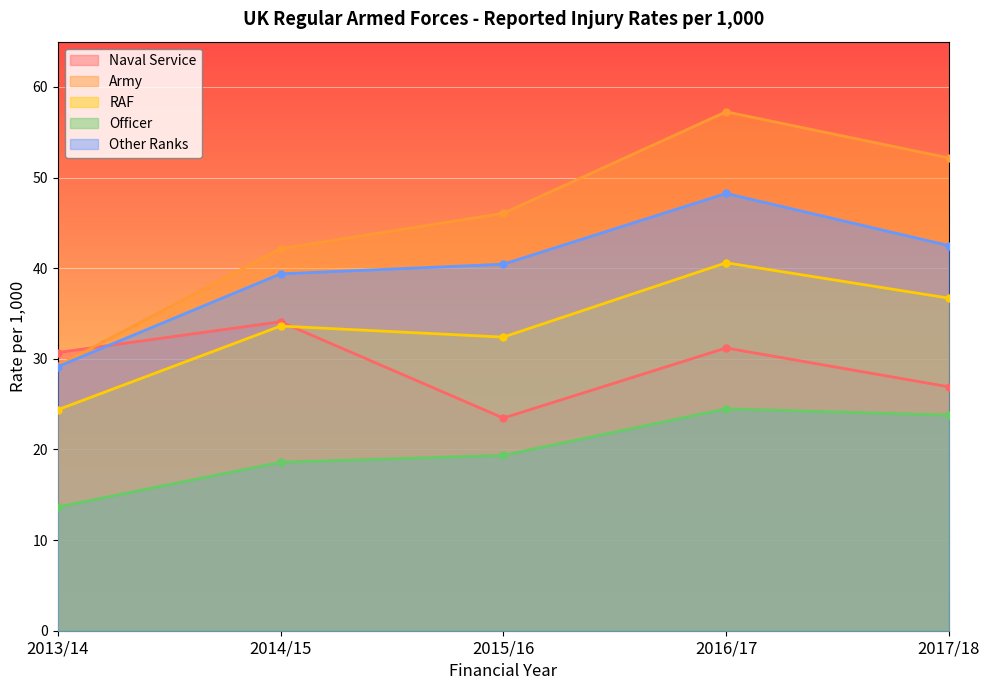

What is the label of the 2nd point from the left?

2014/15